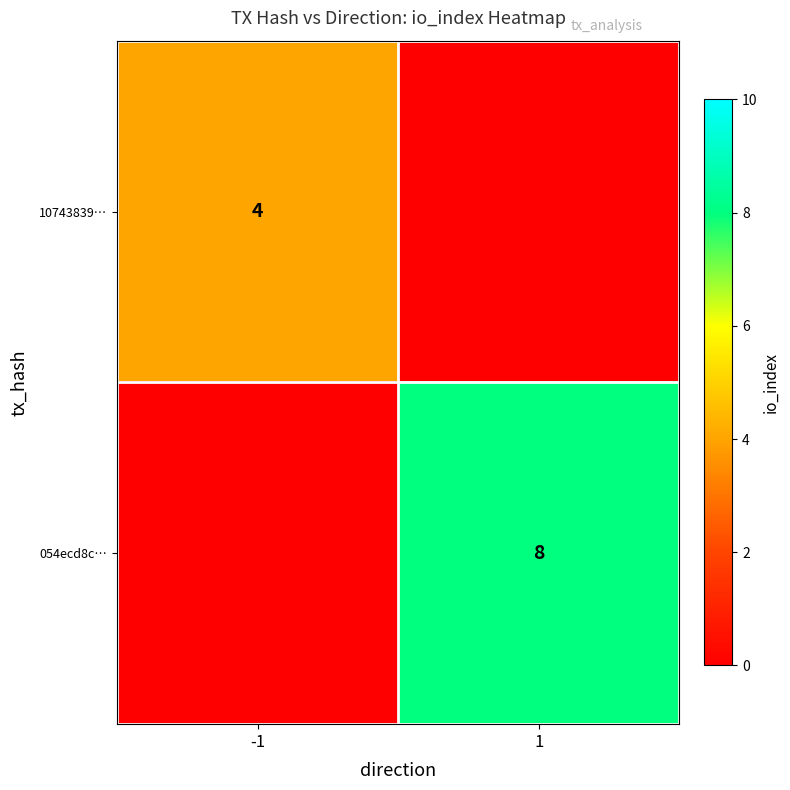

Is the value of 054ecd8c… at 1 greater than the value of 10743839… at -1?

Yes